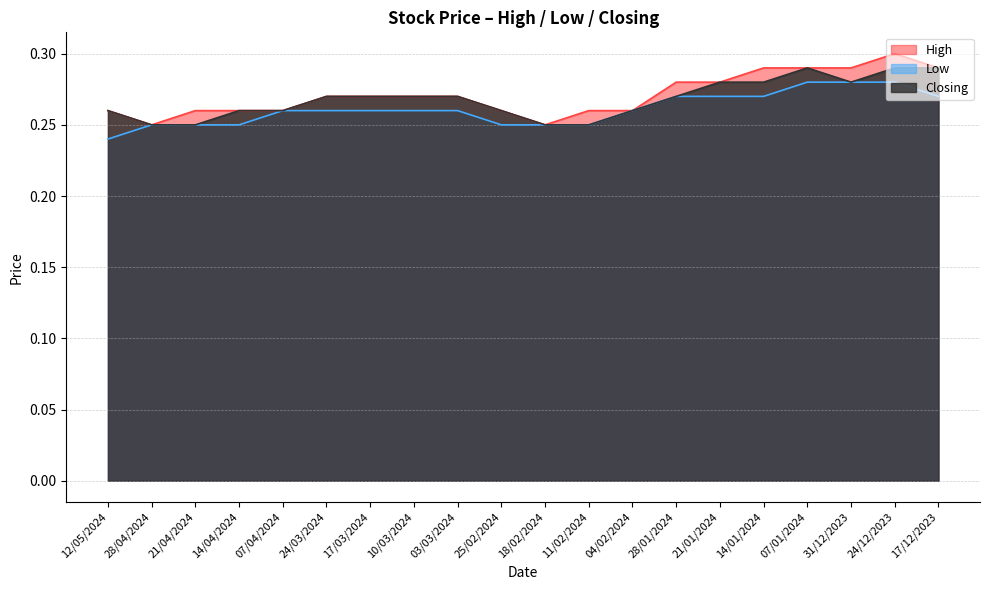

Reading left to right, what are all the values shown in this chart?

High: 0.3	0.2	0.3	0.3	0.3	0.3	0.3	0.3	0.3	0.3	0.2	0.3	0.3	0.3	0.3	0.3	0.3	0.3	0.3	0.3
Low: 0.2	0.2	0.2	0.2	0.3	0.3	0.3	0.3	0.3	0.2	0.2	0.2	0.3	0.3	0.3	0.3	0.3	0.3	0.3	0.3
Closing: 0.3	0.2	0.2	0.3	0.3	0.3	0.3	0.3	0.3	0.3	0.2	0.2	0.3	0.3	0.3	0.3	0.3	0.3	0.3	0.3